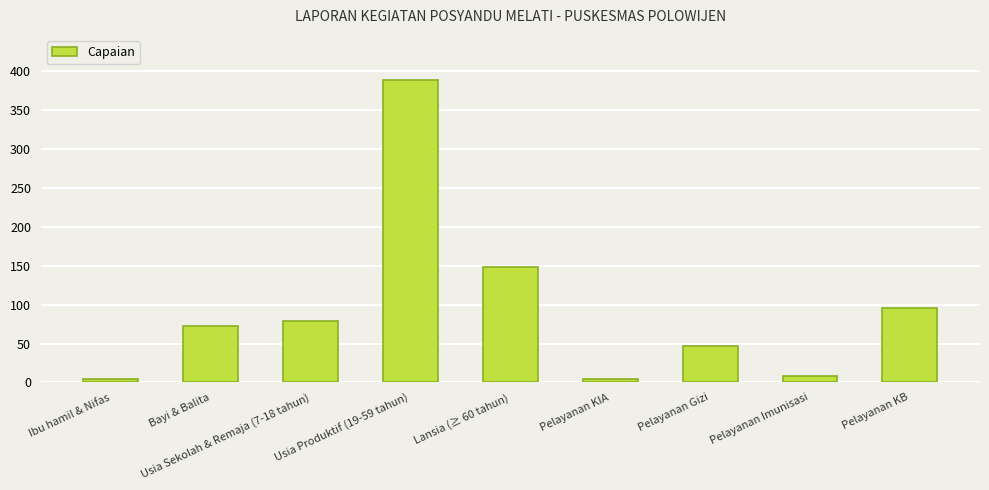

What is the sum of the values at Pelayanan Gizi and Usia Produktif (19-59 tahun)?

435